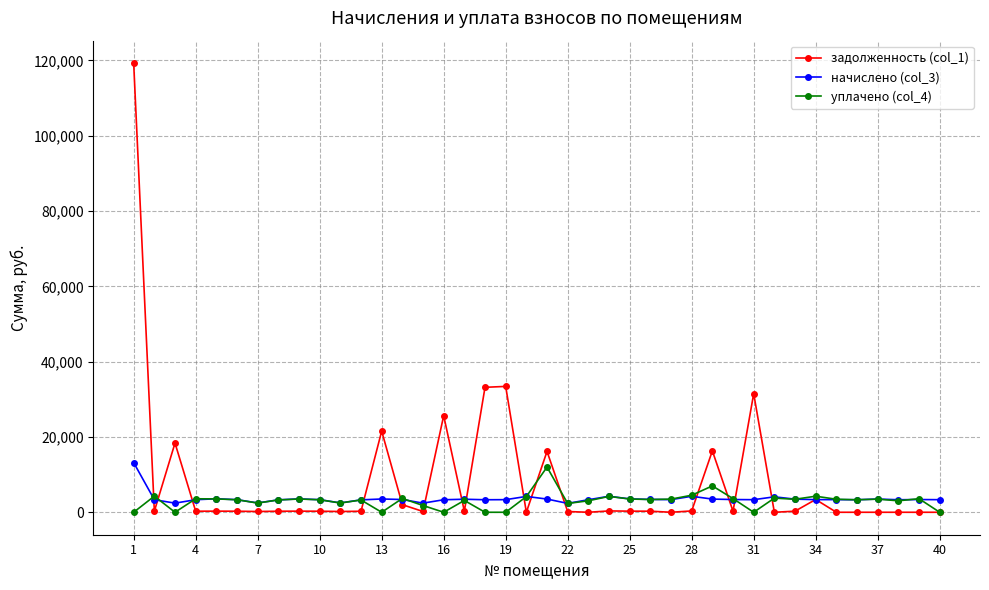

How many lines are shown in the chart?

3